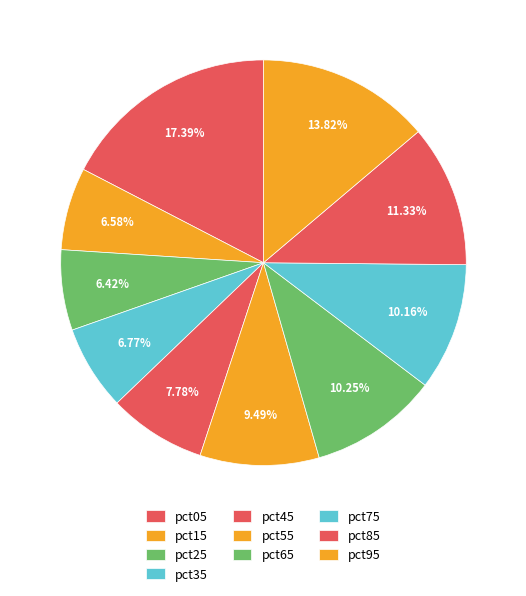

Is pct35 the majority of the pie?

No